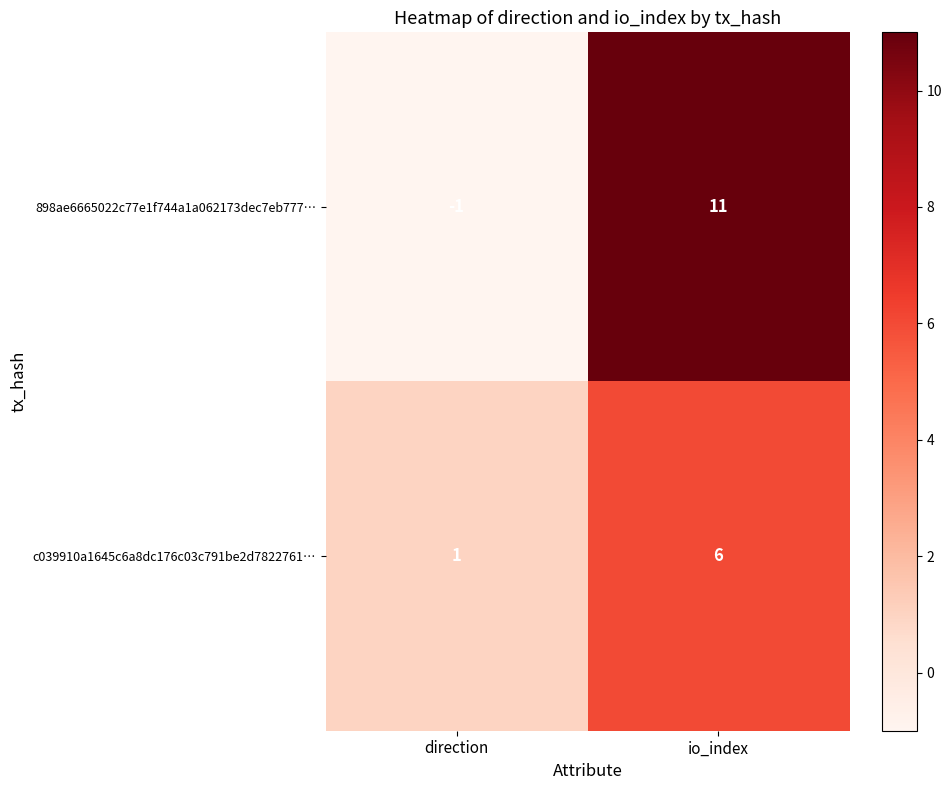

What is the spread (max minus min) of values at io_index?

5